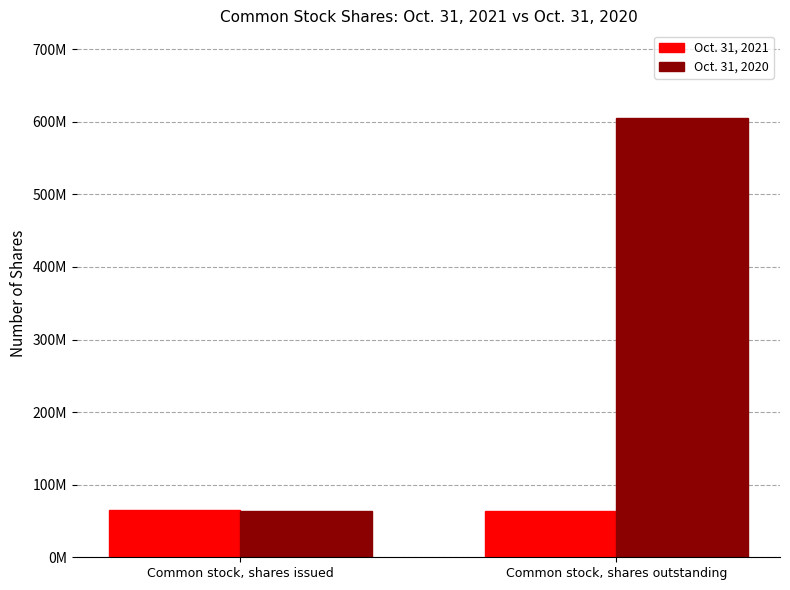

At which label does Oct. 31, 2020 reach its minimum?

Common stock, shares issued